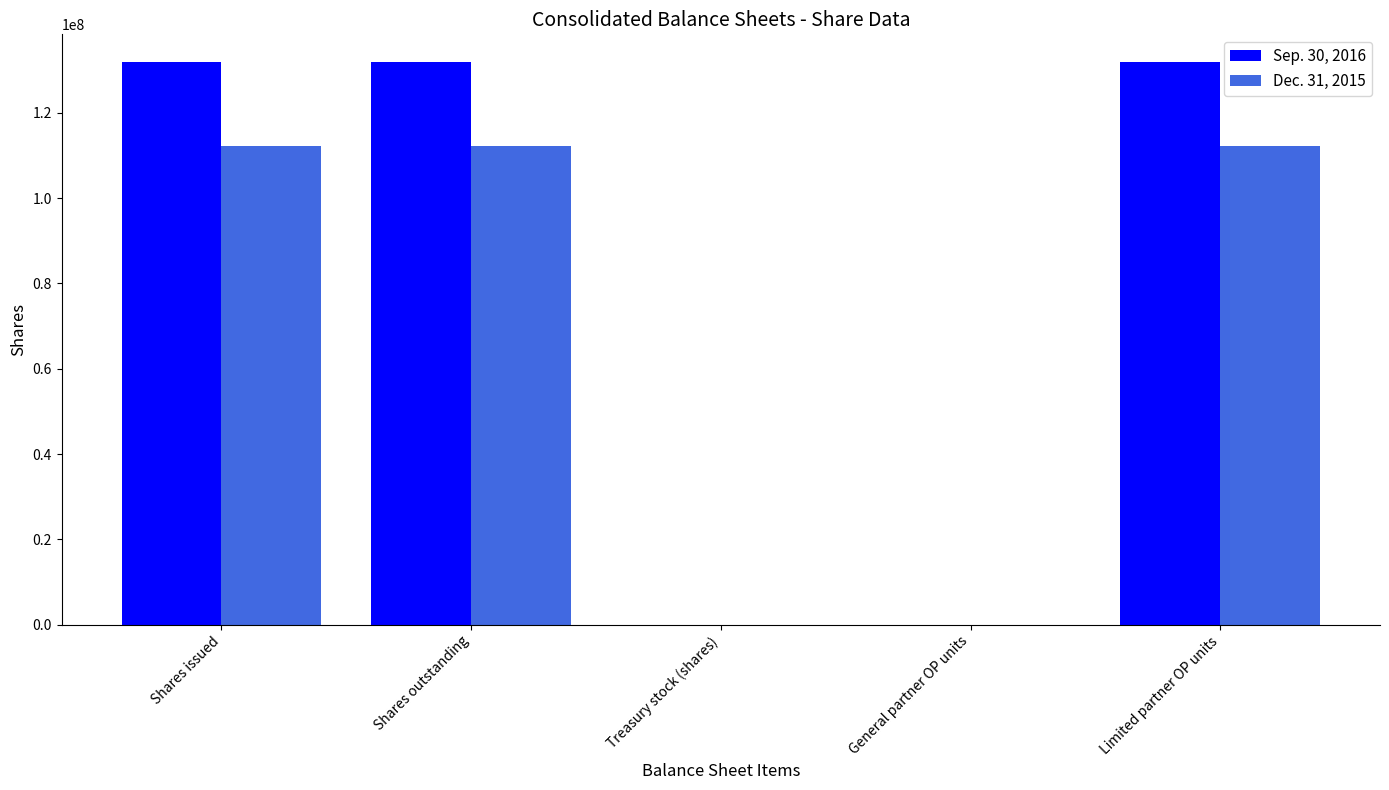

Which series changed the most between Shares issued and General partner OP units?

Sep. 30, 2016